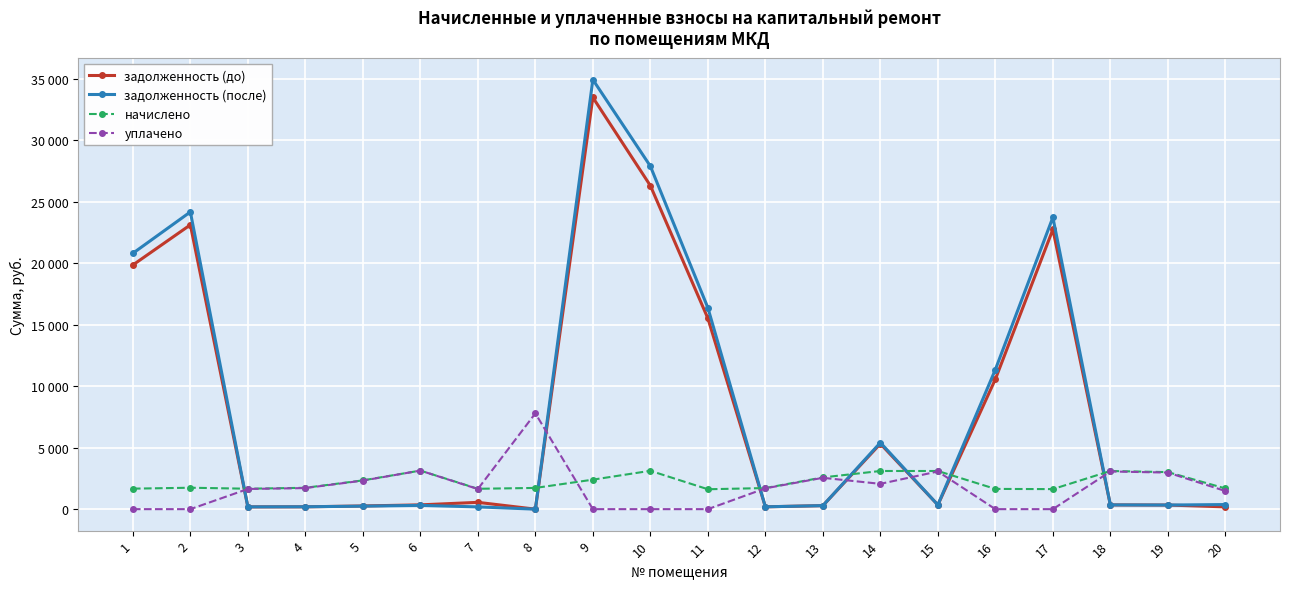

Does the chart have visible grid lines?

Yes